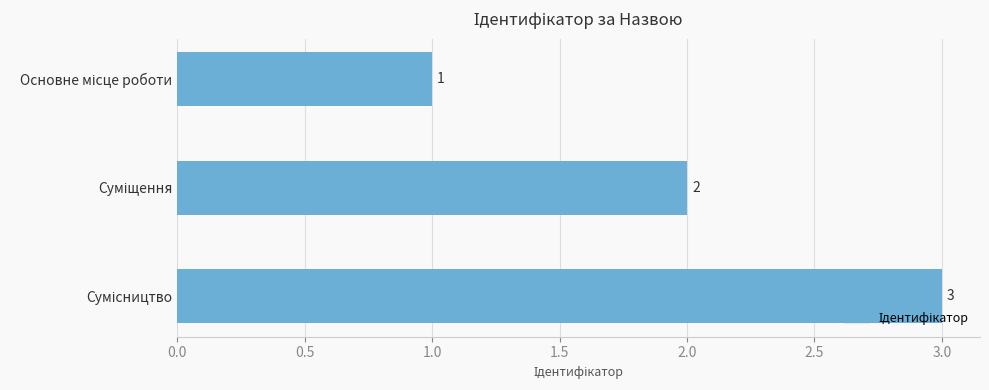

What is the value of the 2nd bar from the top?

2